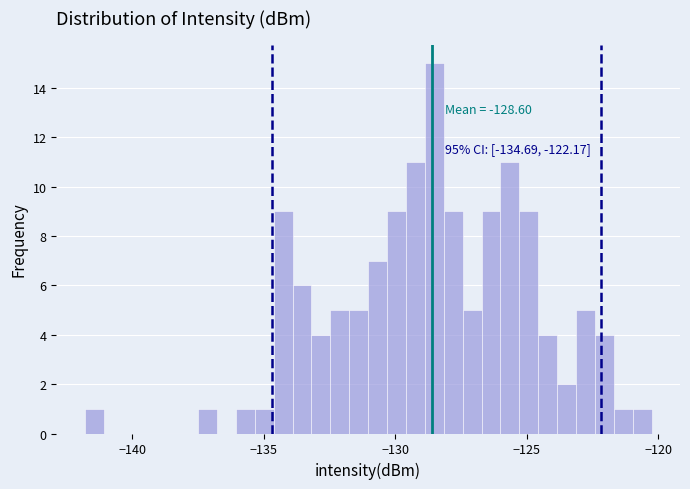

Around what value on the x-axis is the tallest bar? Give the approximate position of its centre, as read against the axis.

-128.5